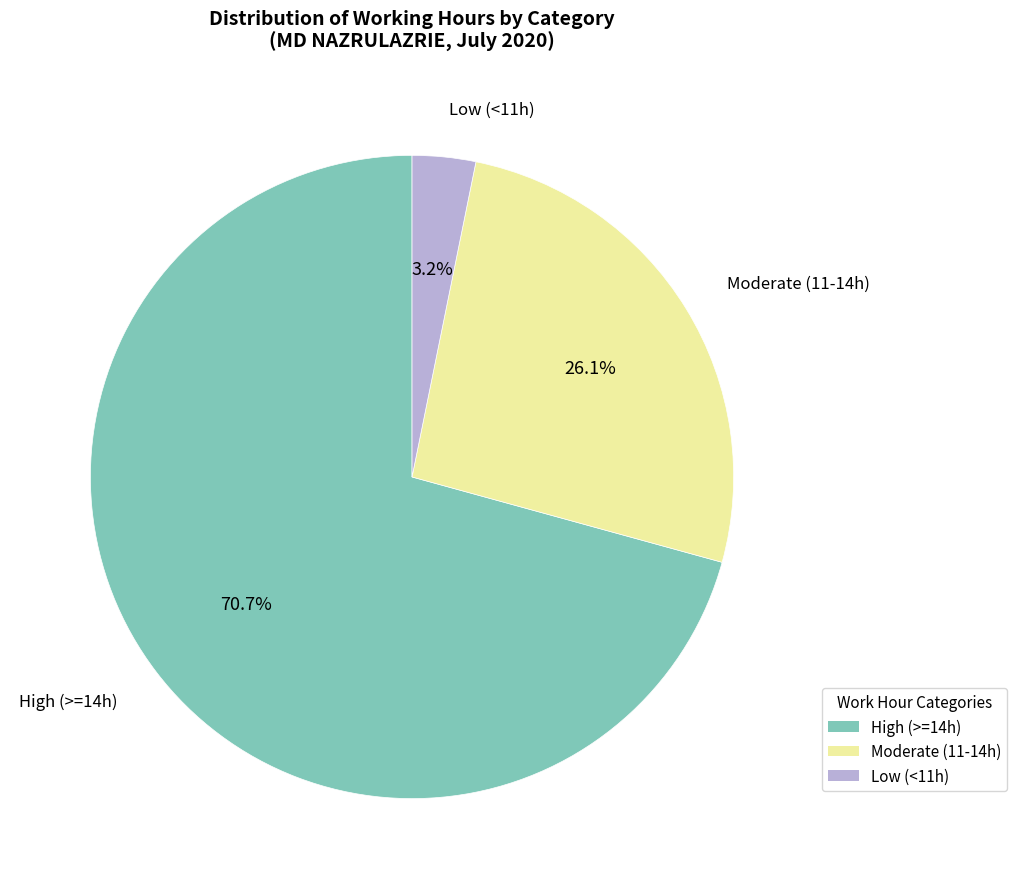

Is there any slice that represents more than half of the pie?

Yes